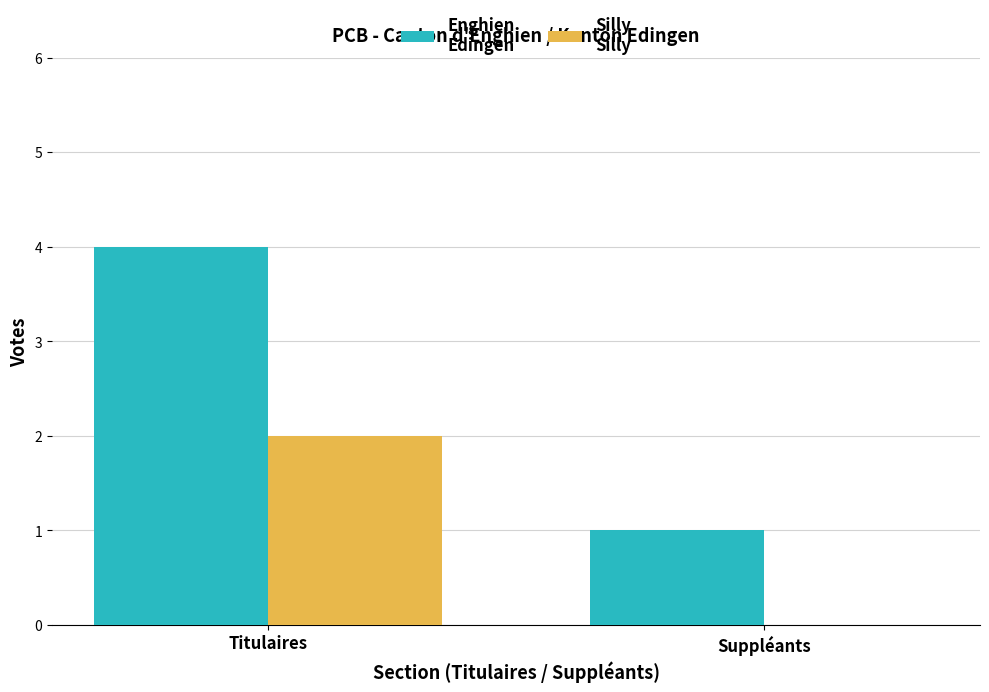

At which category is the sum across all series the highest?

Titulaires